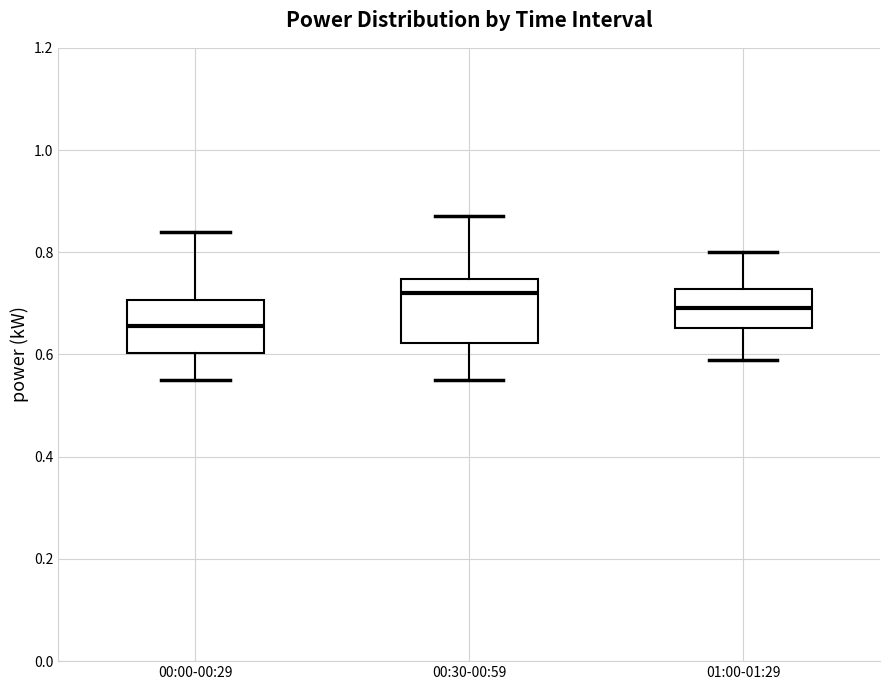

Where is the lower edge of the box for 00:00-00:29 on the y-axis? The values are not printed on the chart, so give them approximately, as read against the axis.

0.60